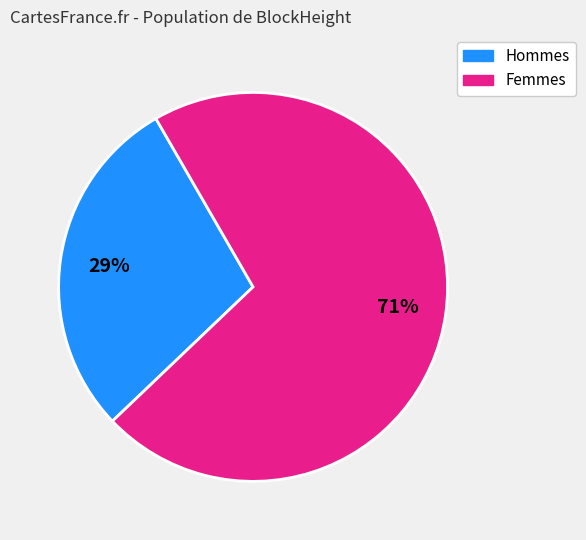

To the nearest percent, what is the average slice percentage?

50%